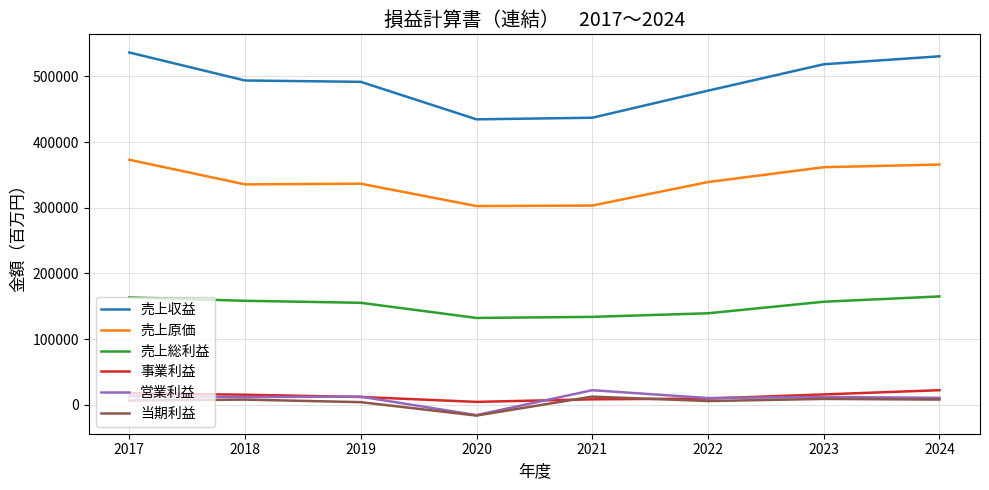

Which series has the largest range (max minus min)?

売上収益